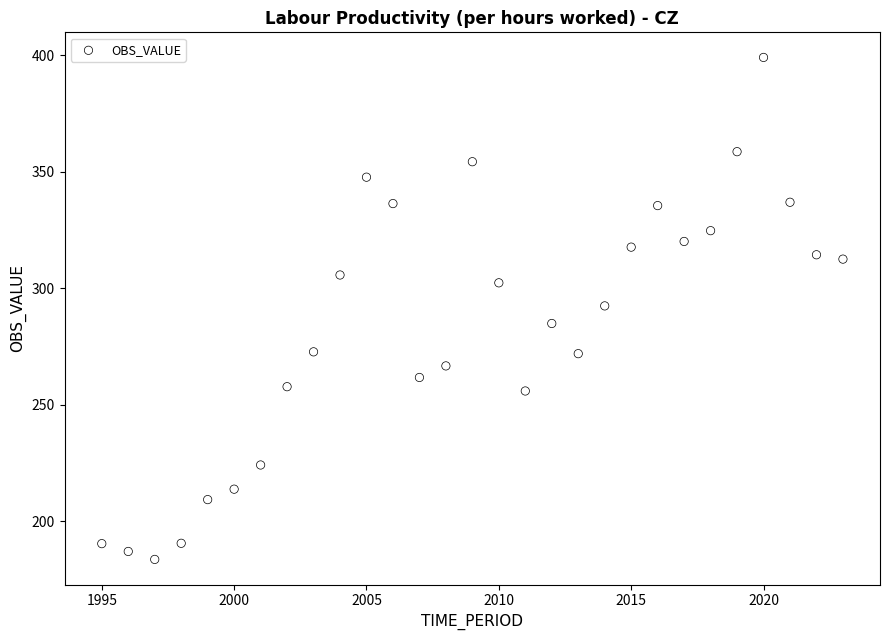

What is the range of X values (max minus min)?

28.0